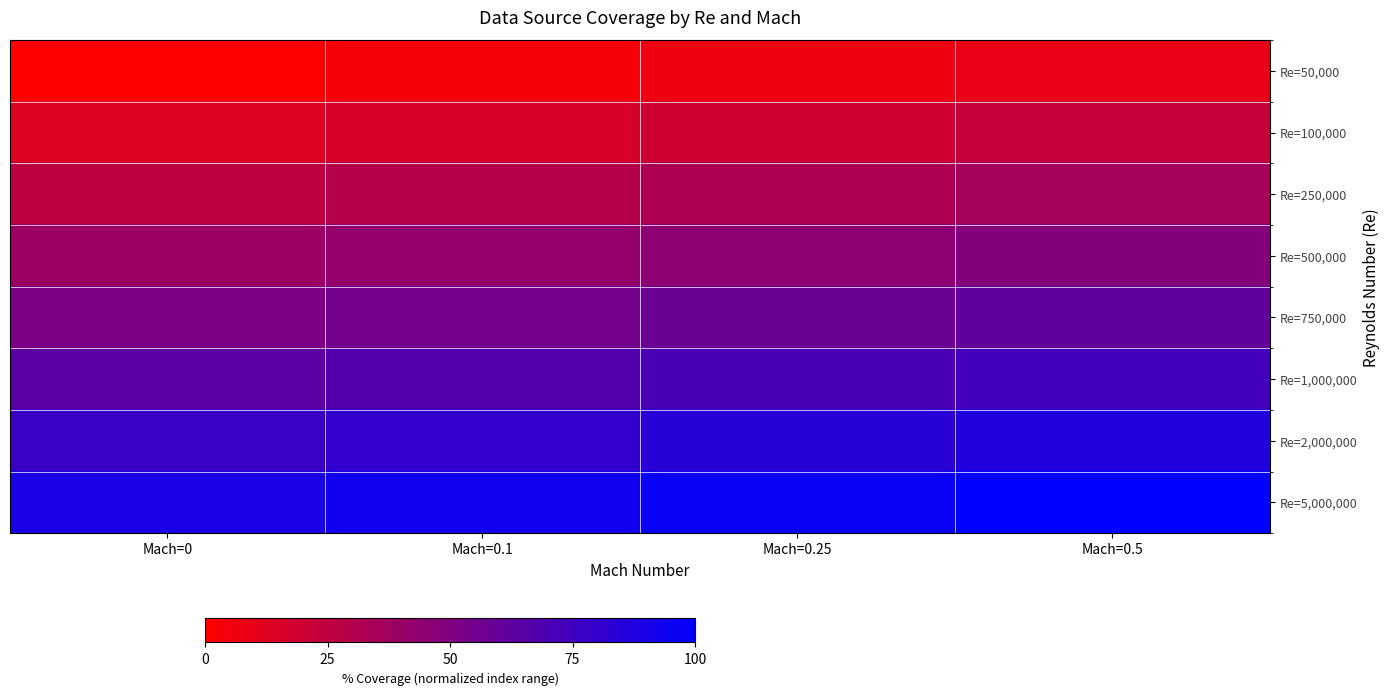

How many distinct data groups are displayed?

8